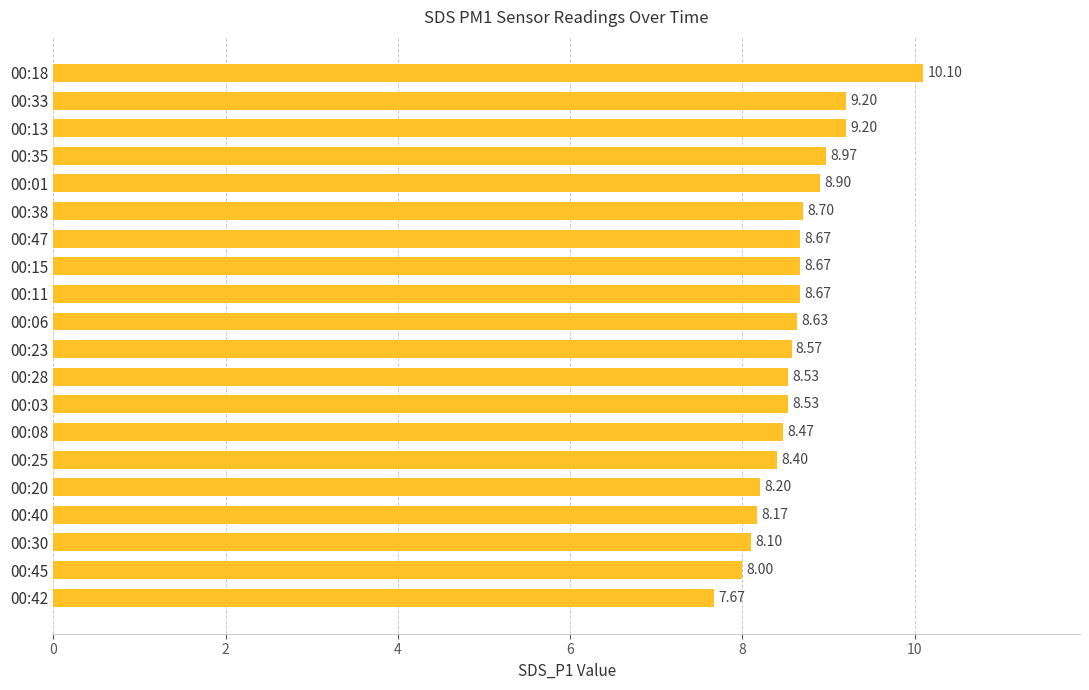

Which has a higher value, 00:03 or 00:35?

00:35